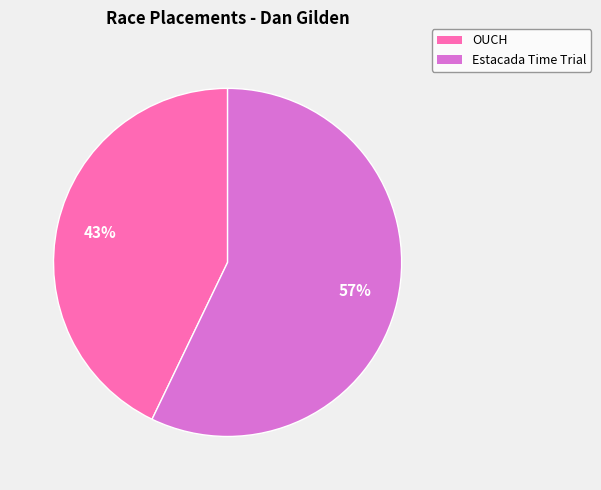

What is the smallest slice in the pie chart?

OUCH